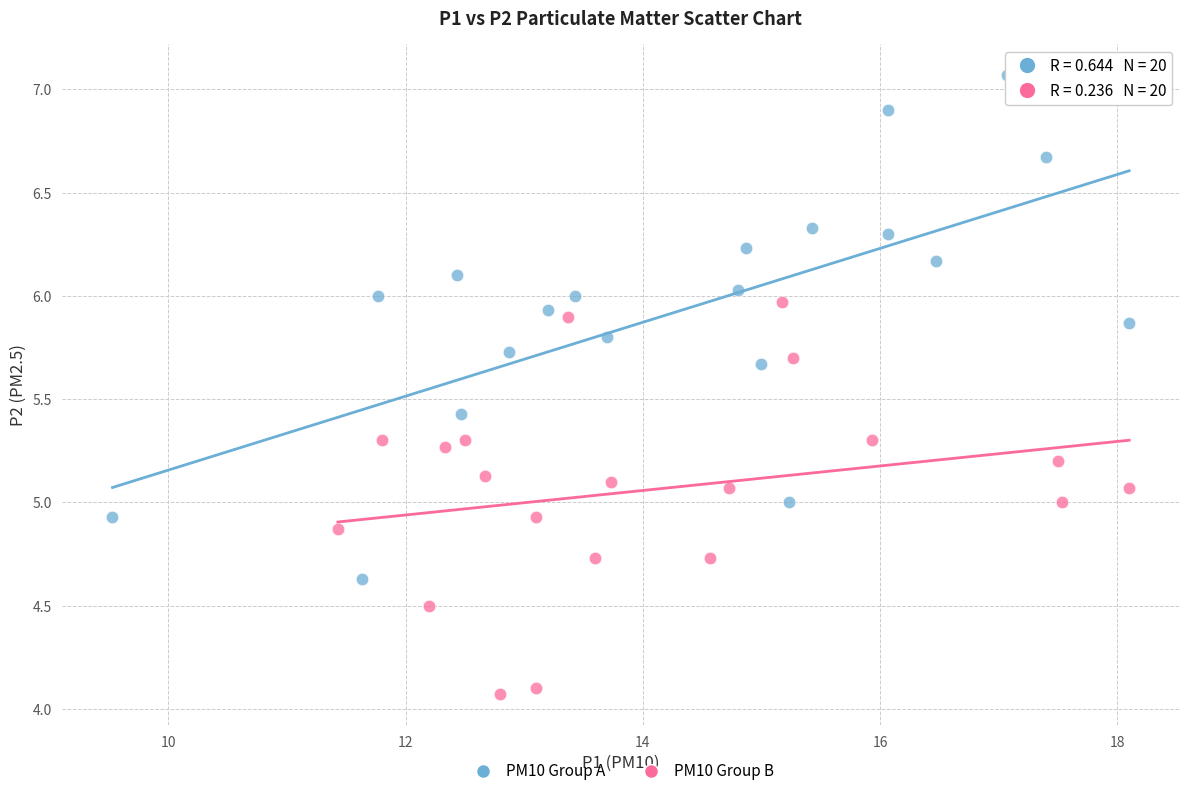

Which series contains the highest Y value?

PM10 Group A